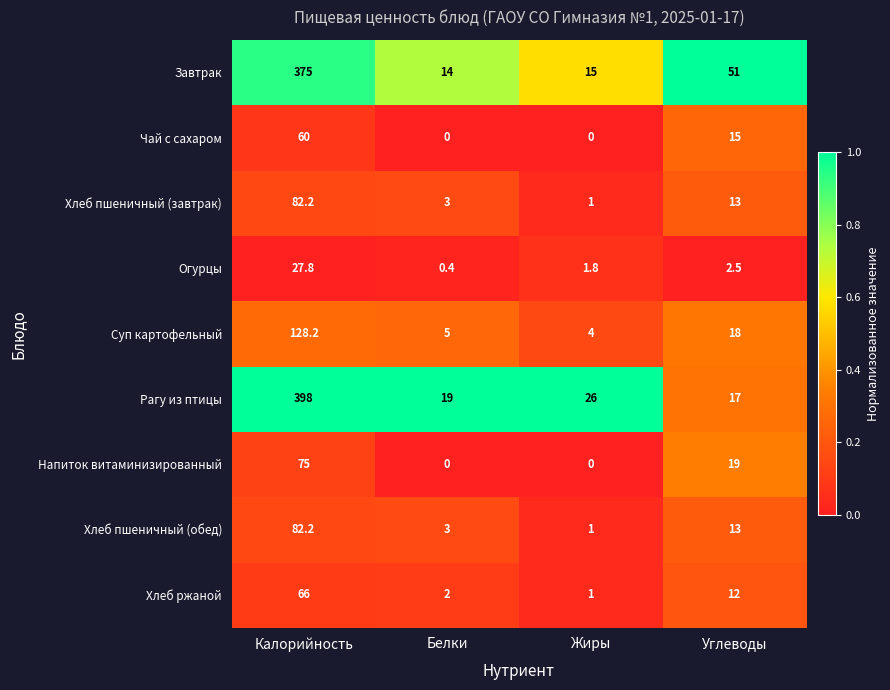

True or false: Напиток витаминизированный has a value of 75.0 at Калорийность.

True